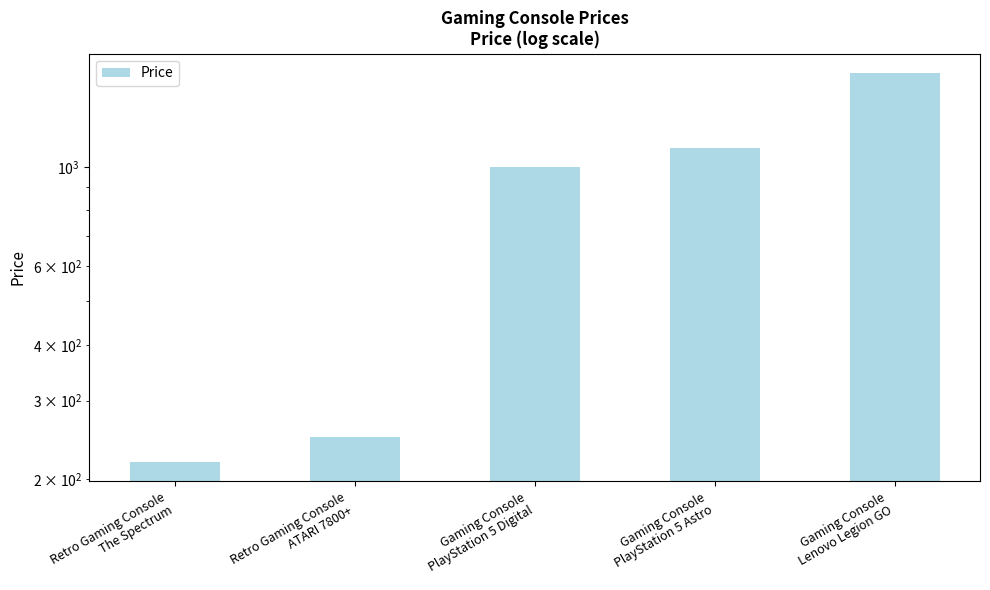

Are the bars grouped side by side (vs. stacked)?

No